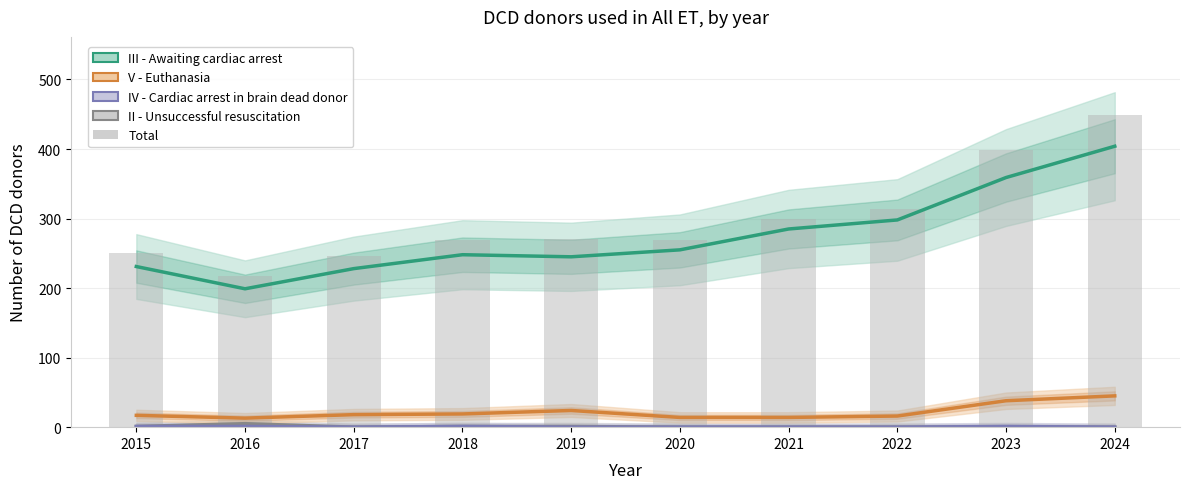

What is the highest value of the II - Unsuccessful resuscitation series?

5